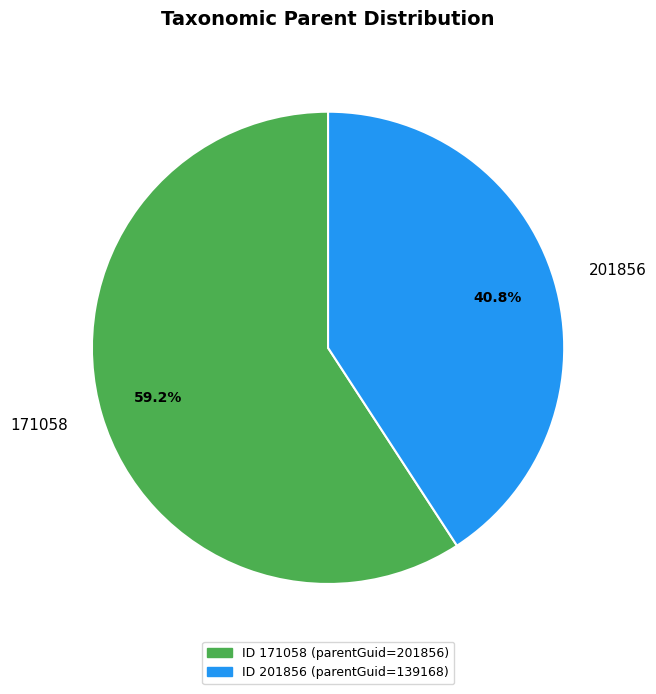

Rank the categories by value from lowest to highest.

201856, 171058